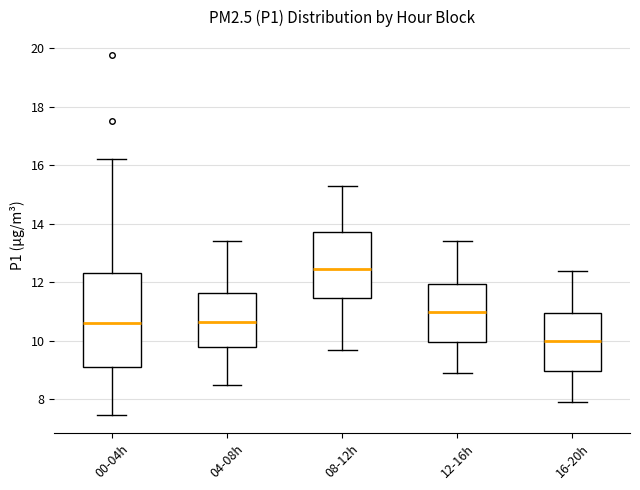

Which box is the tallest, from its lower edge to its upper edge?

00-04h